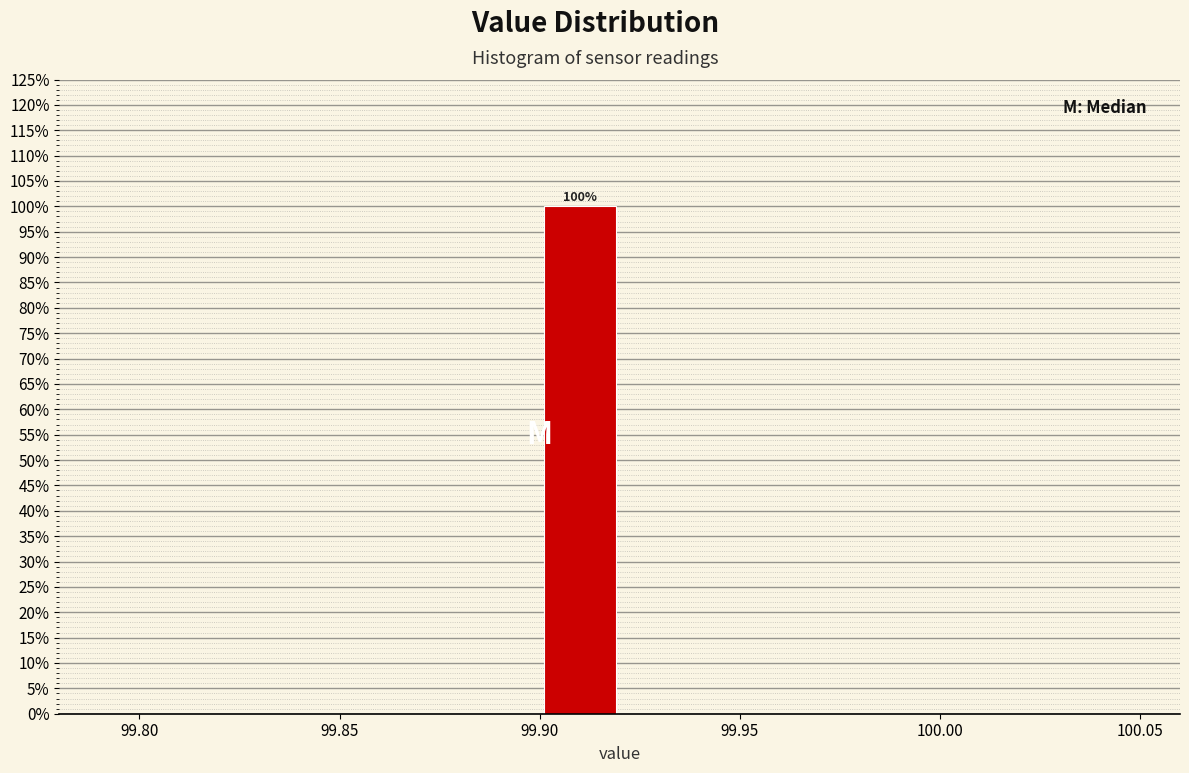

Over which range of the x-axis is the bar tallest?

99.90 to 99.92